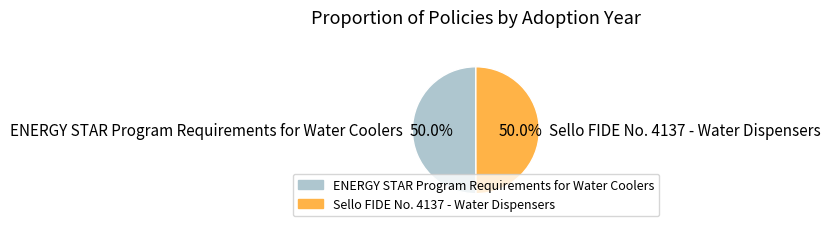

Combined, what portion of the pie is Sello FIDE No. 4137 - Water Dispensers and ENERGY STAR Program Requirements for Water Coolers?

100.0%